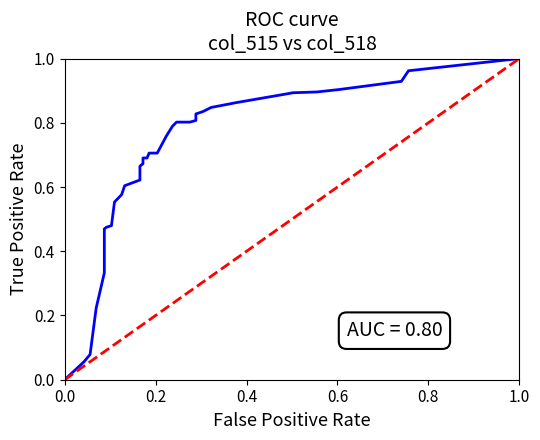

How many data points in Random are above 0?

35